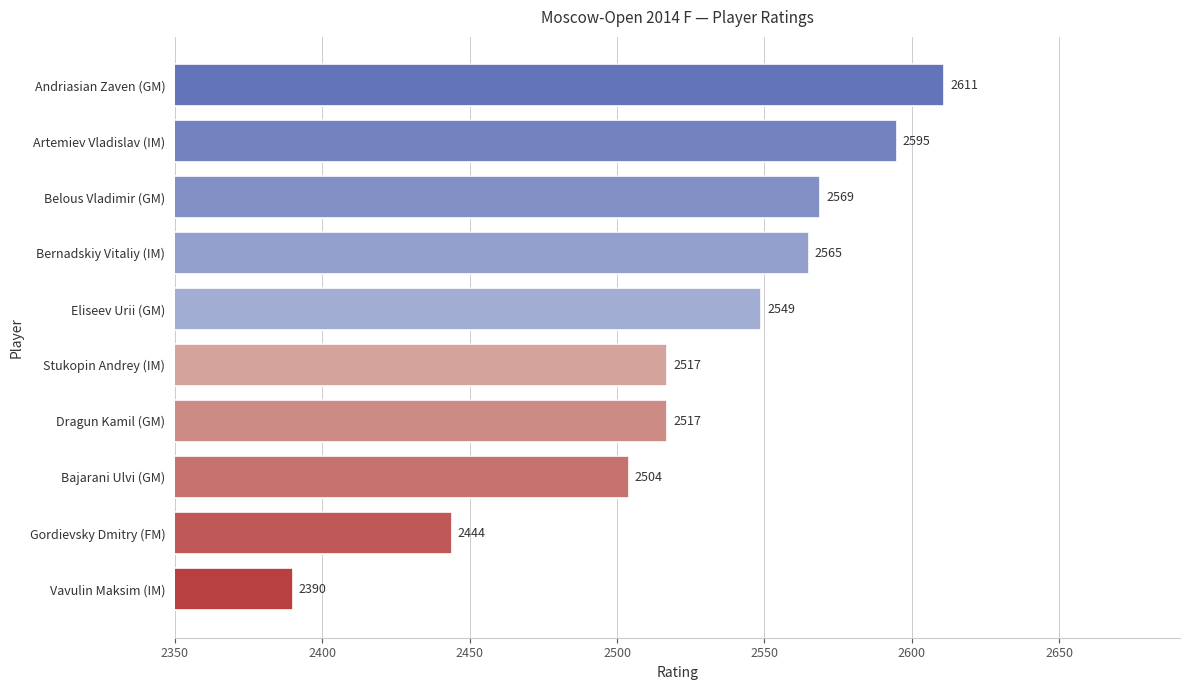

What is the difference between the maximum and second lowest values?

167